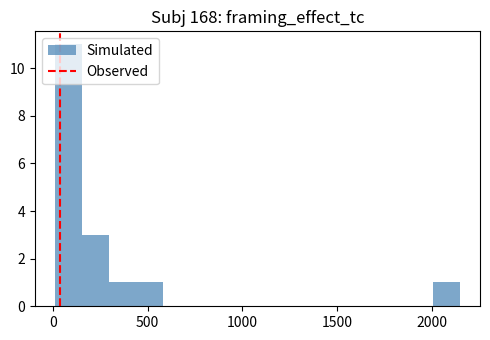

Around what value on the x-axis is the tallest bar? Give the approximate position of its centre, as read against the axis.

100